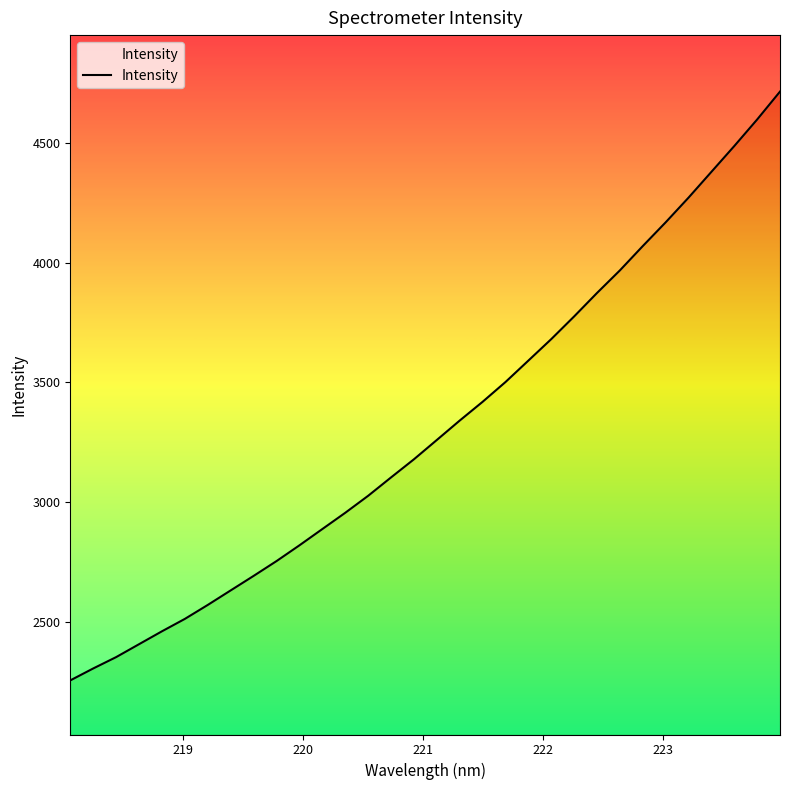

How many lines are shown in the chart?

1